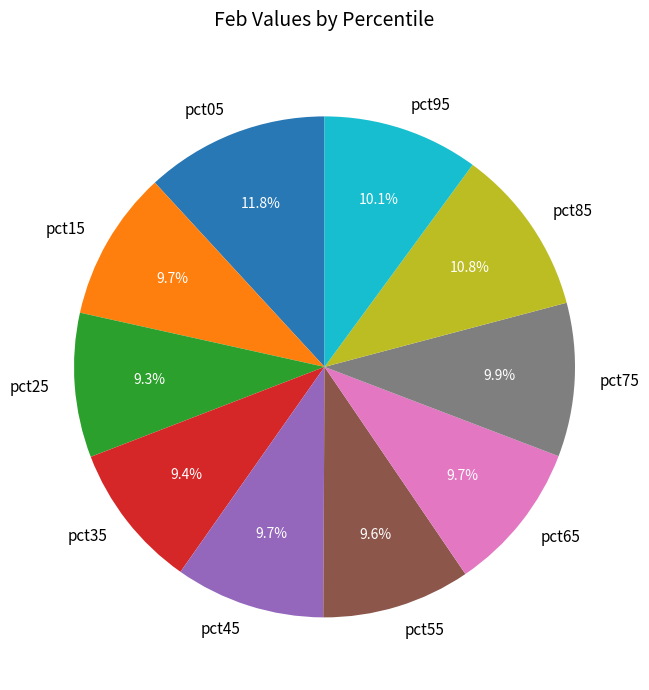

To the nearest percent, what percentage of the pie is pct95?

10%